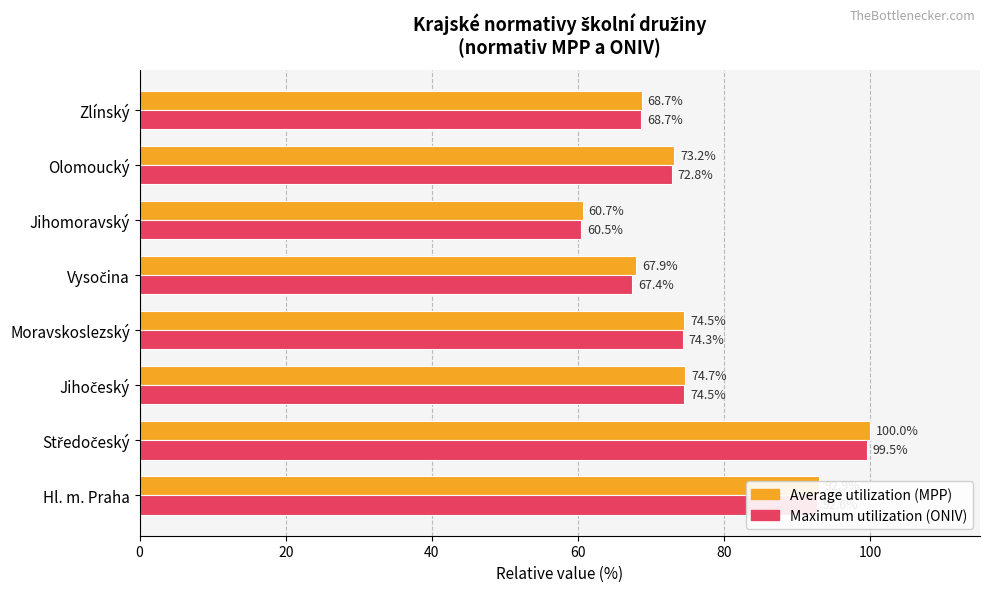

What is the maximum value shown in the chart?

100.0